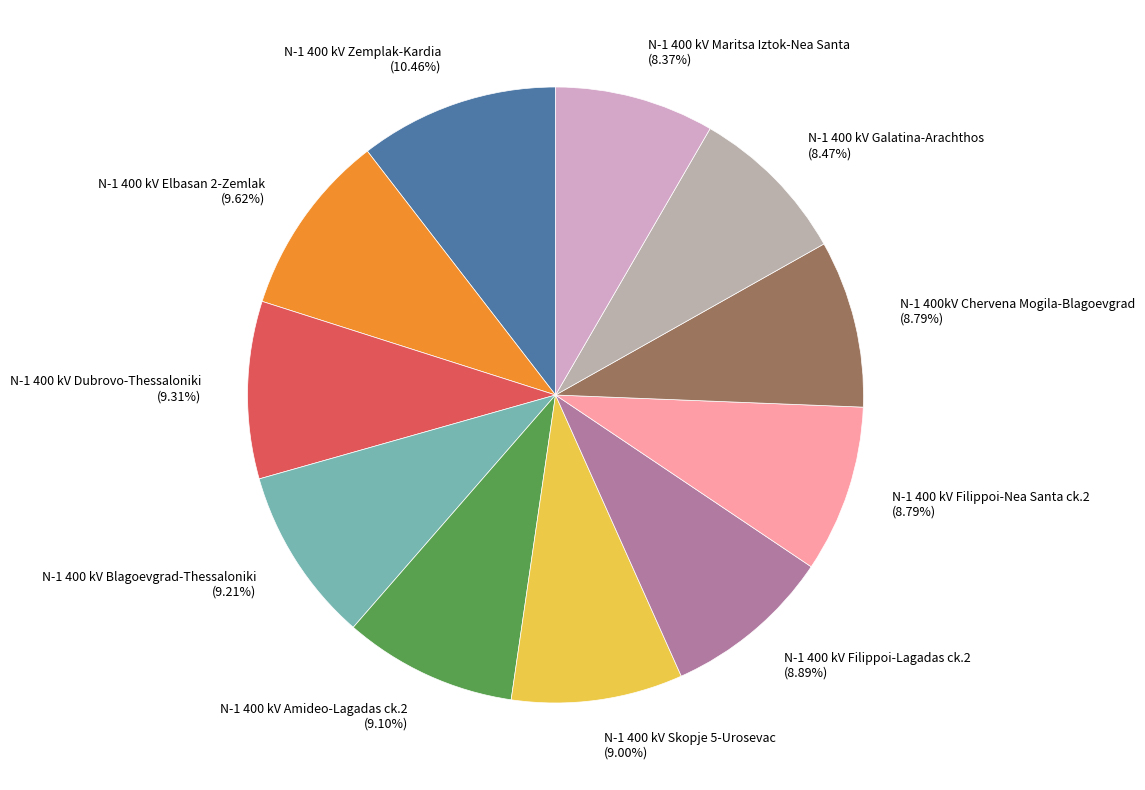

What percentage is the N-1 400 kV Filippoi-Nea Santa ck.2 slice, to the nearest percent?

9%